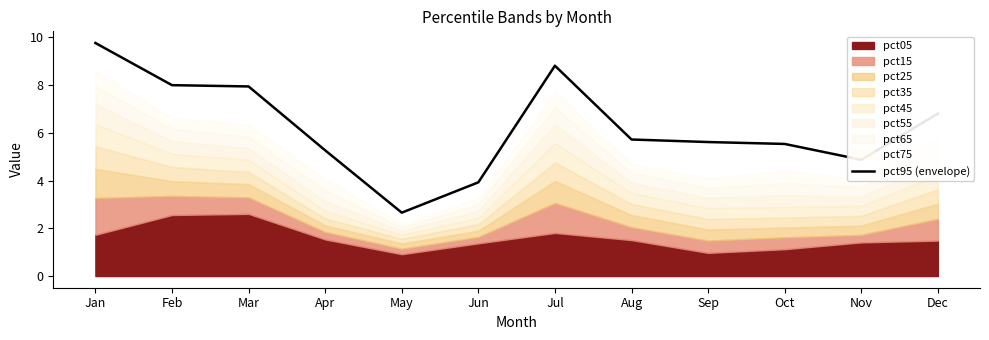

Where does the data first go above 5?

Jan